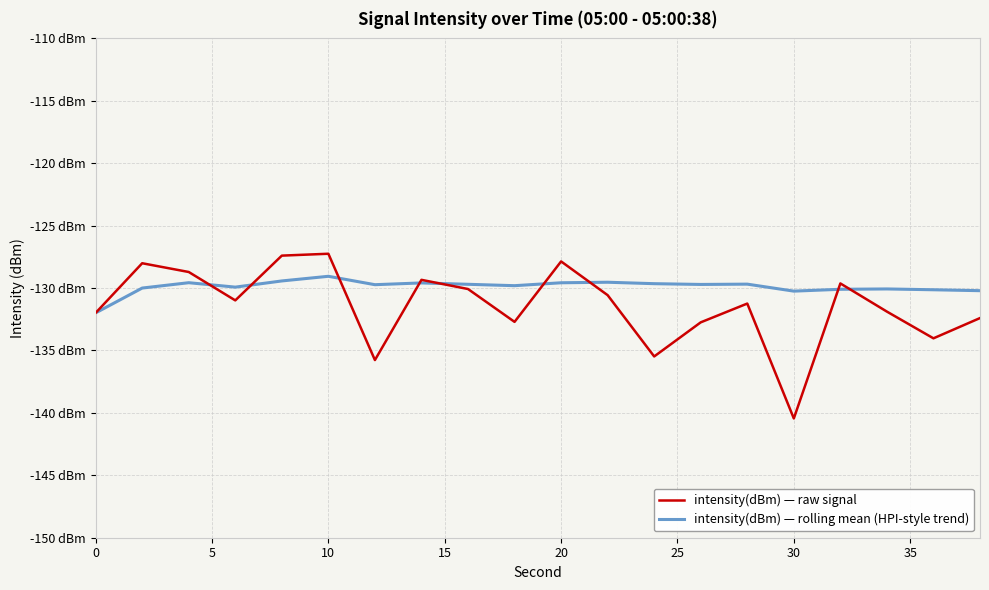

True or false: intensity(dBm) — raw signal and intensity(dBm) — rolling mean (HPI-style trend) cross at least once.

True